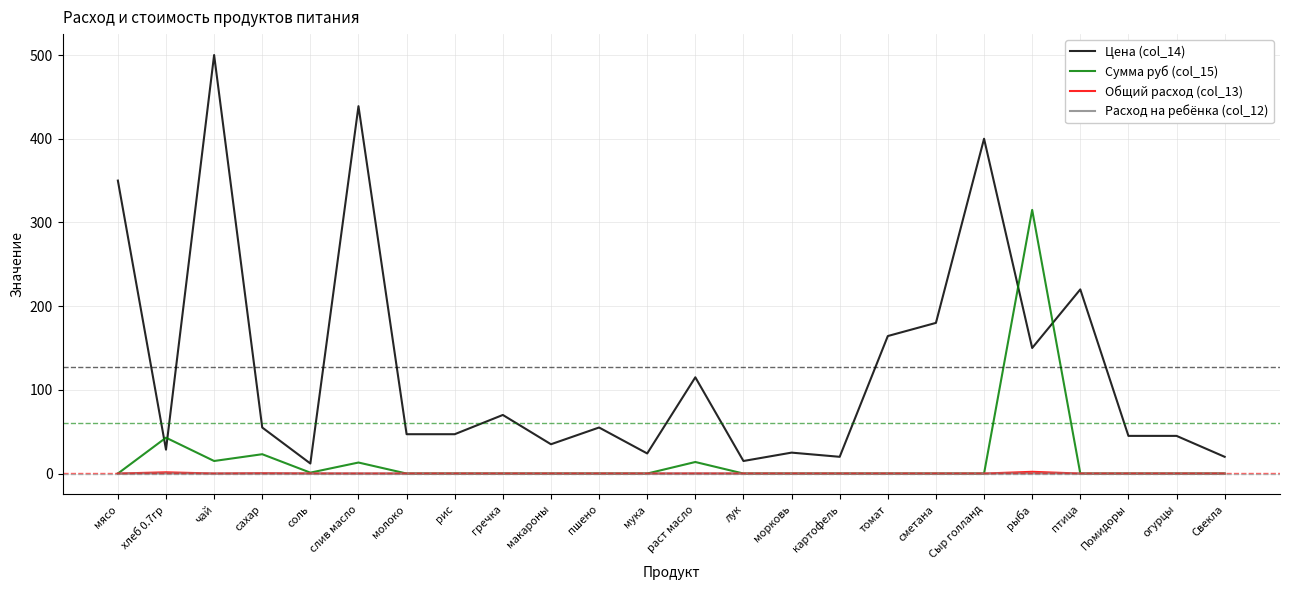

Which series has the largest total across all categories?

Цена (col_14)